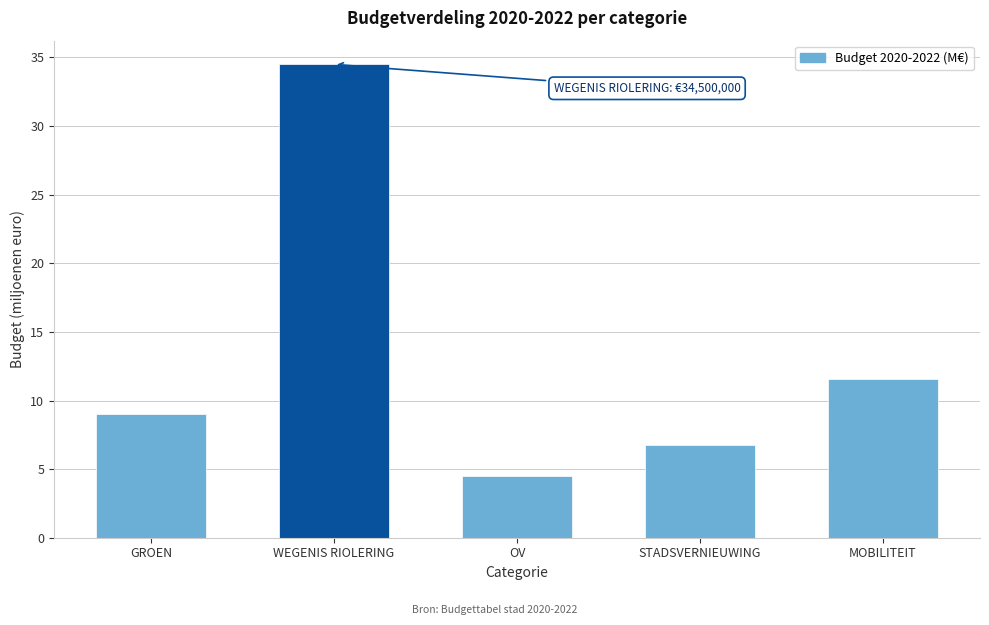

Reading left to right, list all the values displayed in this chart.

9.0	34.5	4.5	6.7	11.6